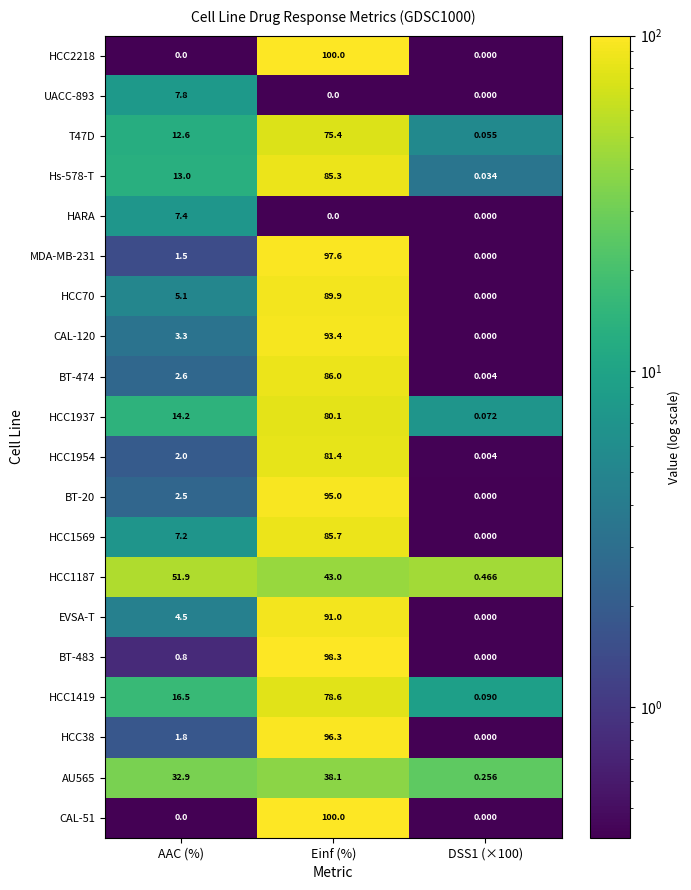

What is the greatest value displayed?

100.0